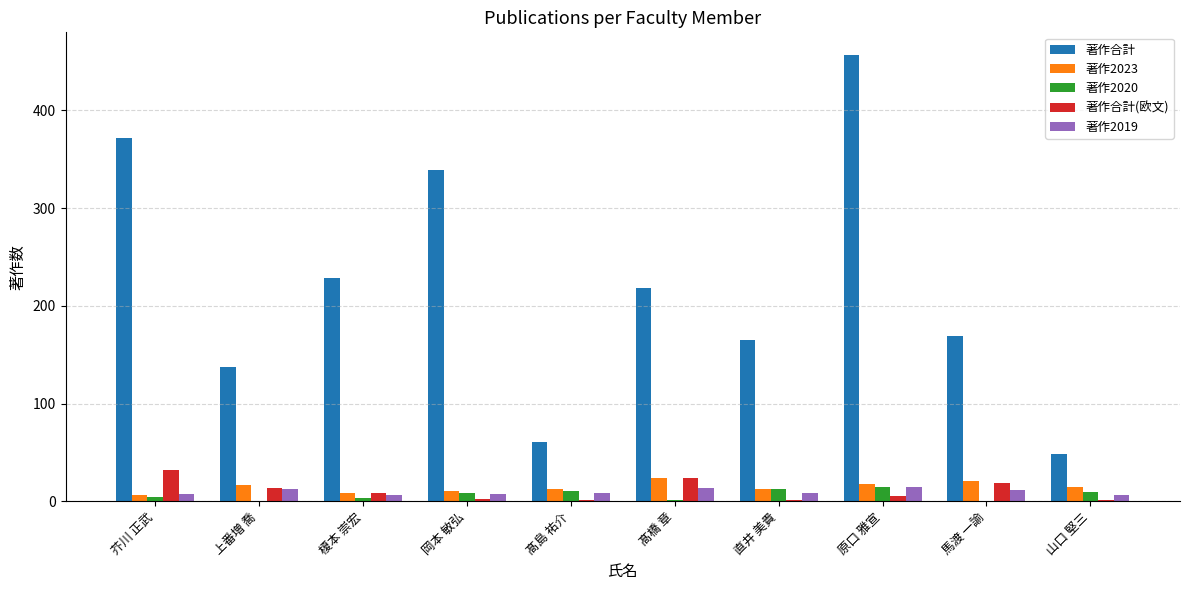

Which label corresponds to the largest value in the chart?

原口 雅宣